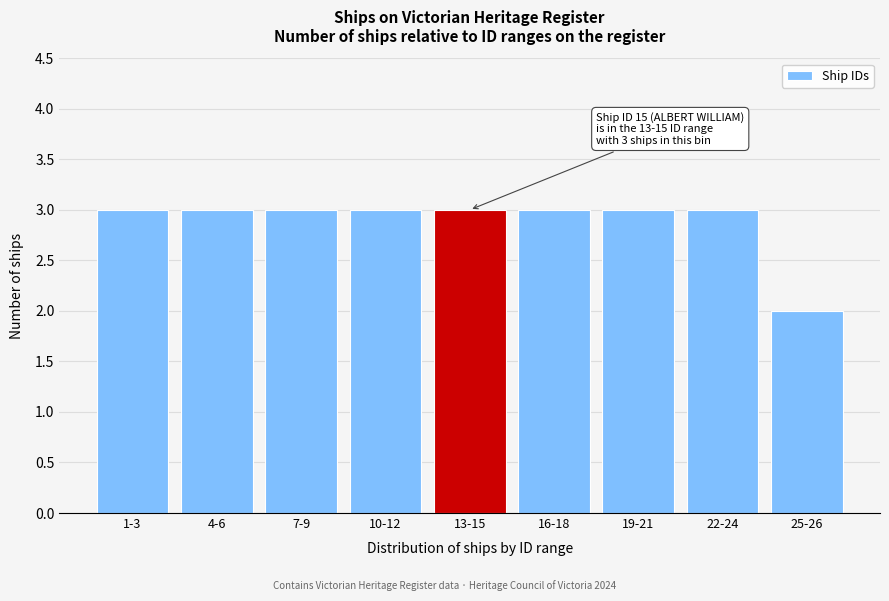

Reading right to left, list all the values displayed in this chart.

25-26=2	22-24=3	19-21=3	16-18=3	13-15=3	10-12=3	7-9=3	4-6=3	1-3=3